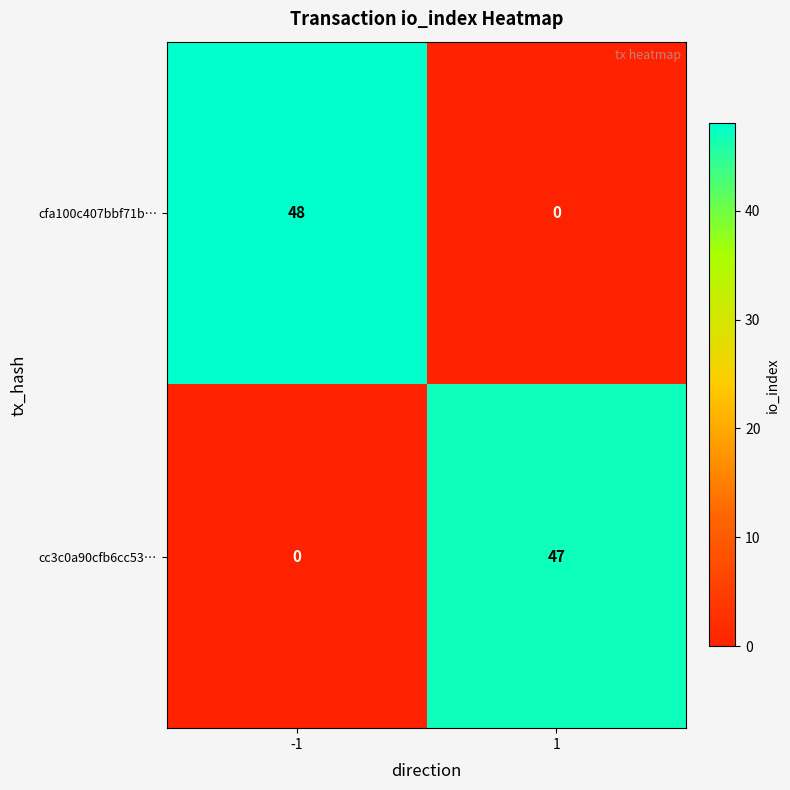

Reading right to left, list all the values displayed in this chart.

cfa100c407bbf71b…: 1=0	-1=48
cc3c0a90cfb6cc53…: 1=47	-1=0